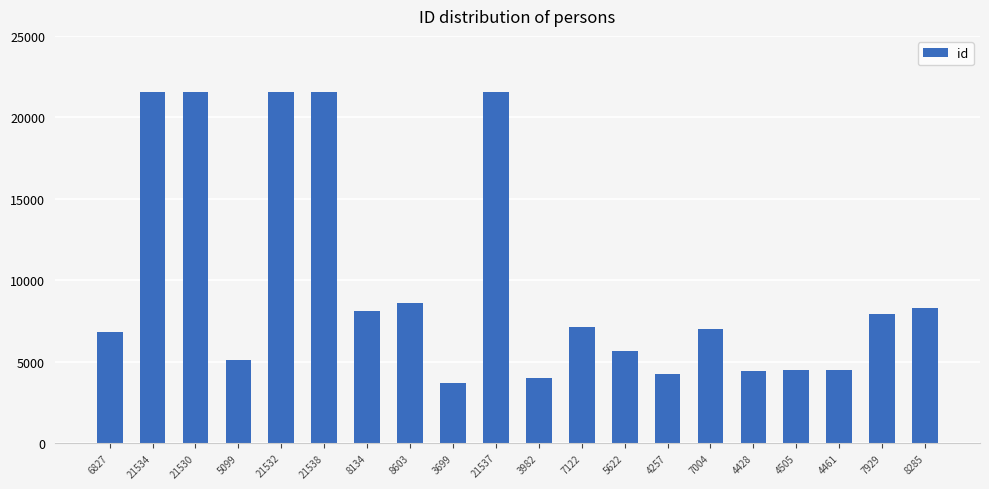

The chart shows a value of 13435 at 8134. True or false?

False